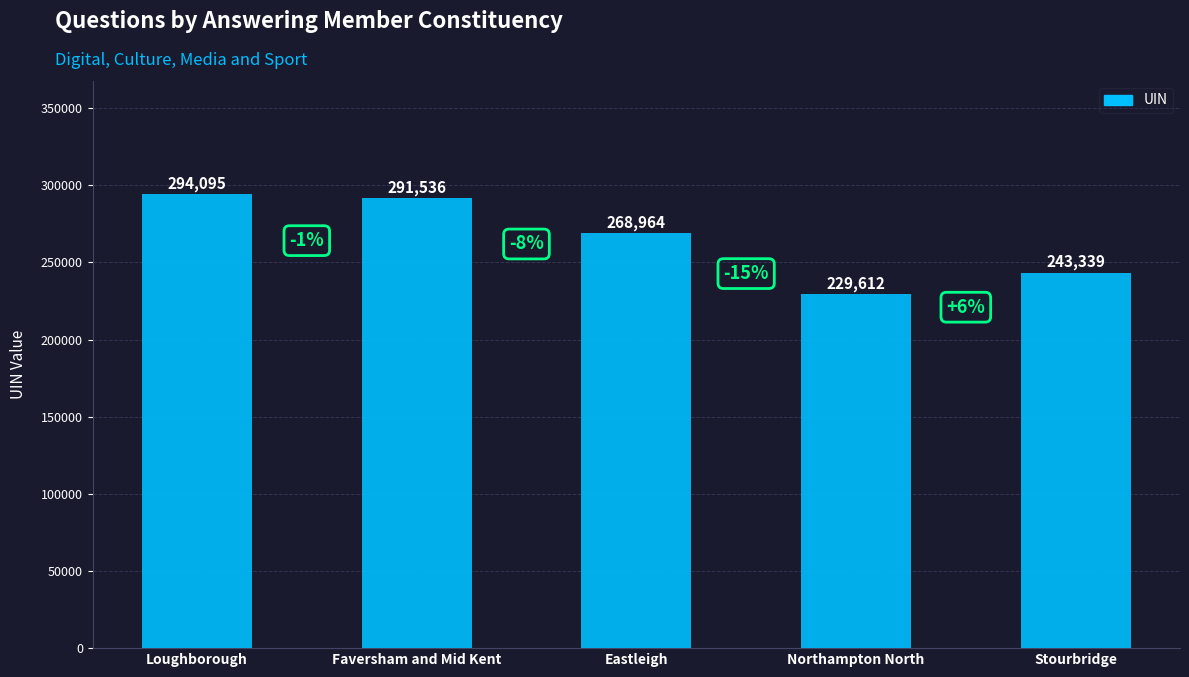

How many series are shown in this chart?

1